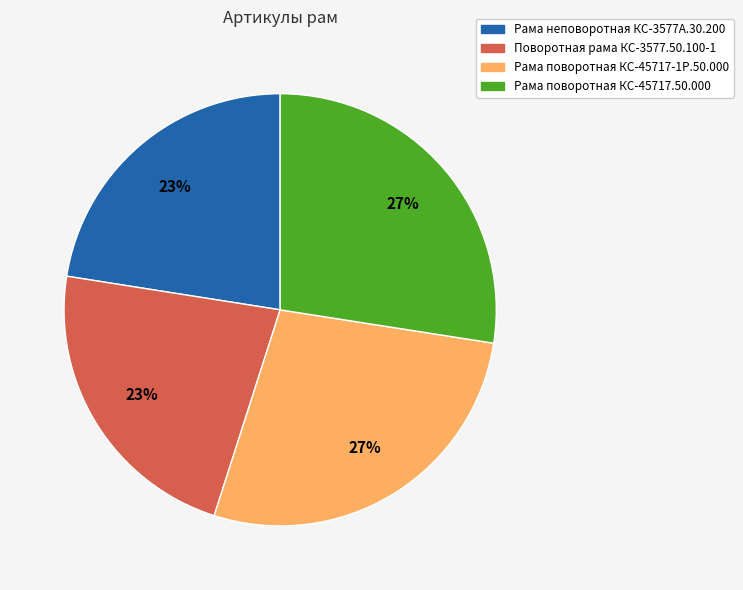

Approximately how many times larger is the value at Рама поворотная КС-45717-1Р.50.000 compared to Поворотная рама КС-3577.50.100-1?

1.2